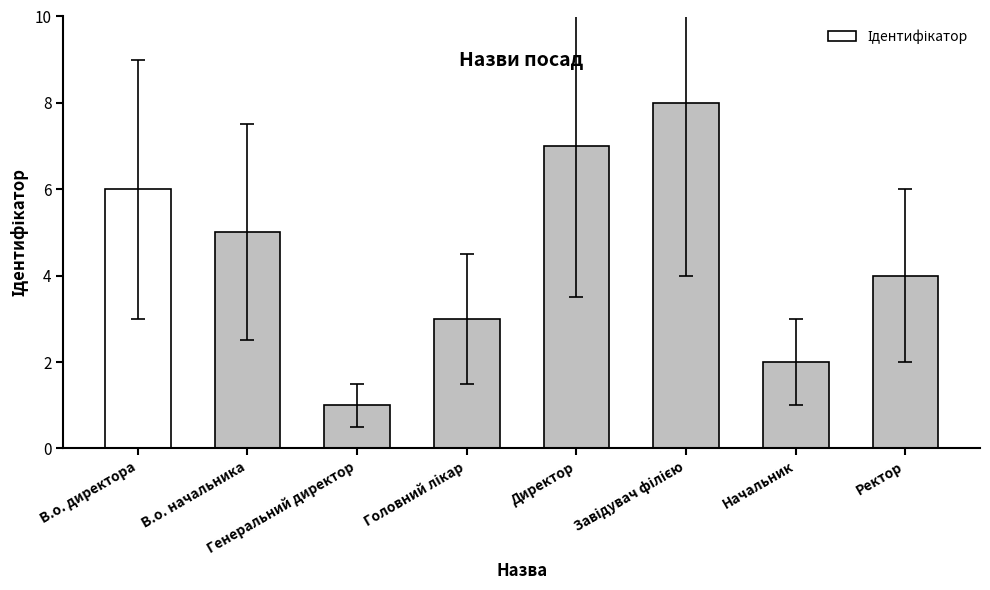

What is the label of the 8th bar from the right?

В.о. директора